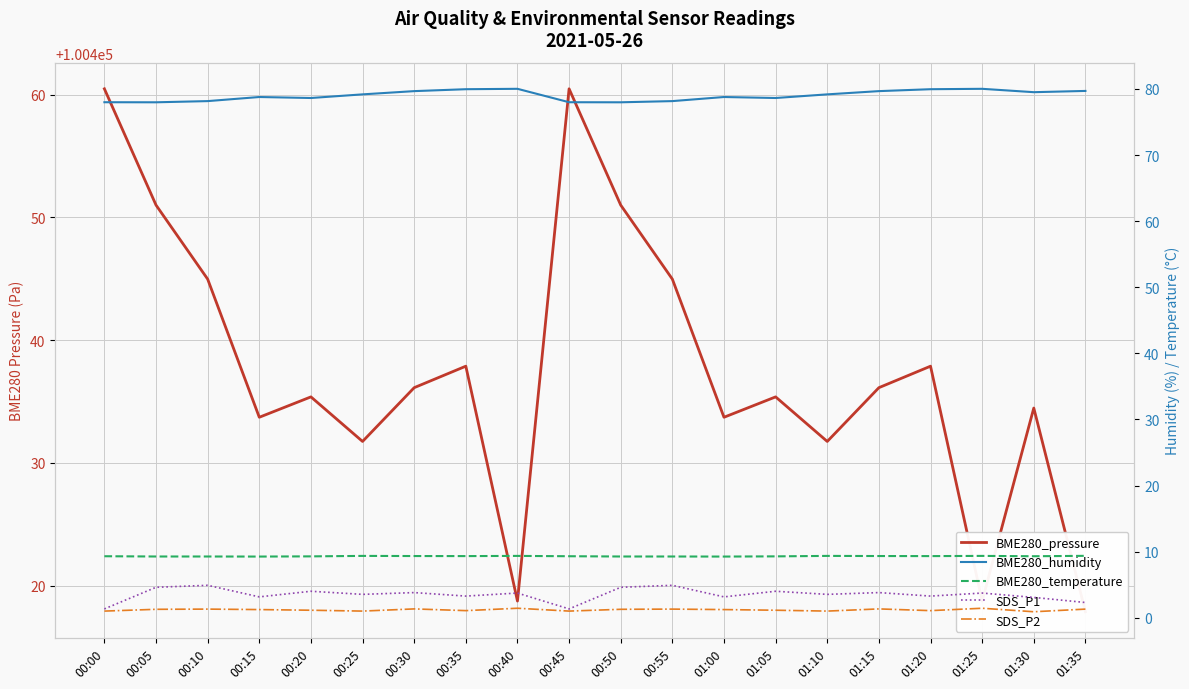

What is the sum of all SDS_P1 values?

70.0